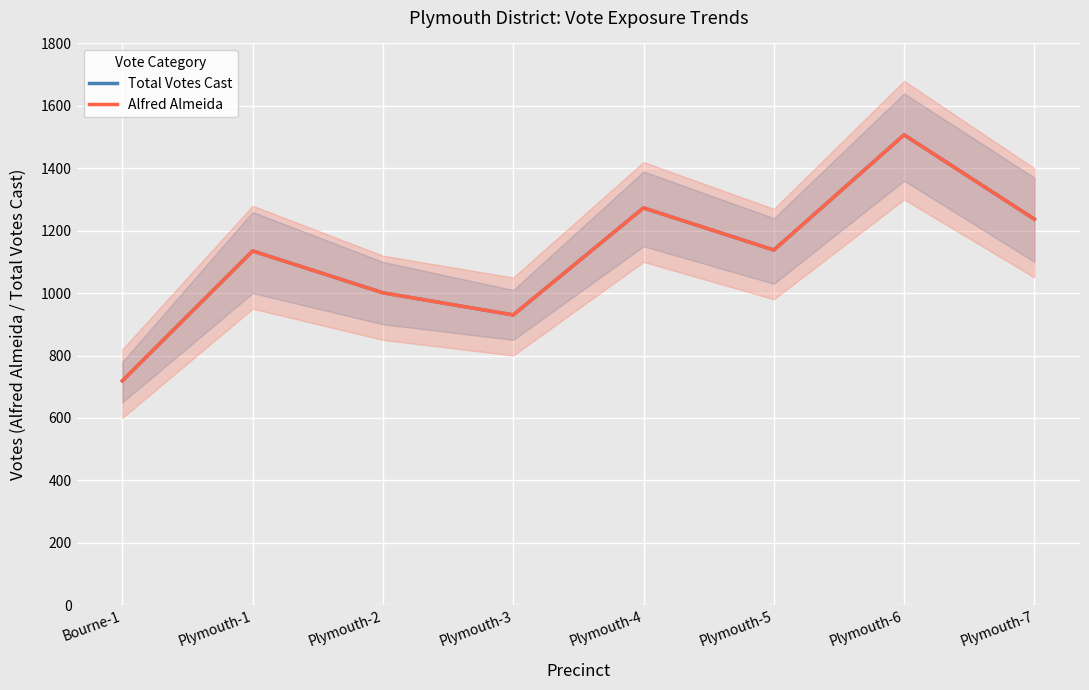

True or false: Alfred Almeida and Total Votes Cast cross at least once.

False